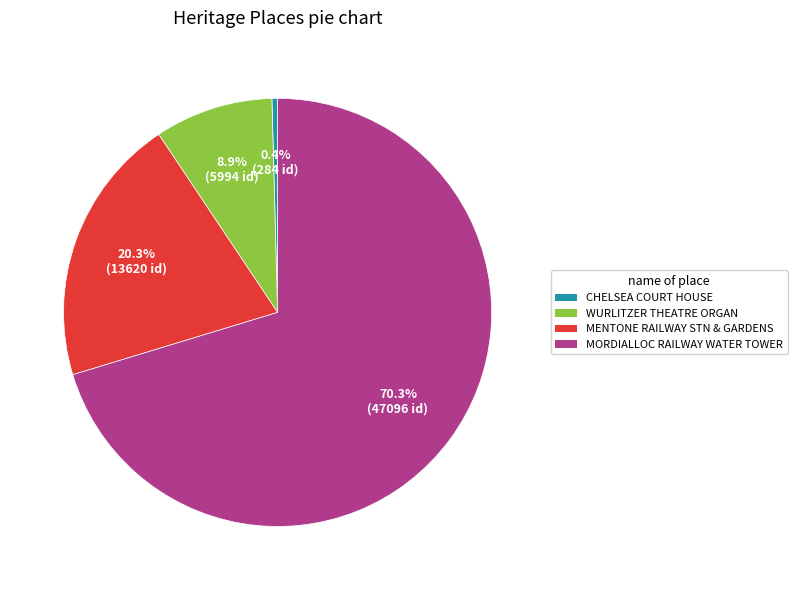

Does any single category account for the majority?

Yes